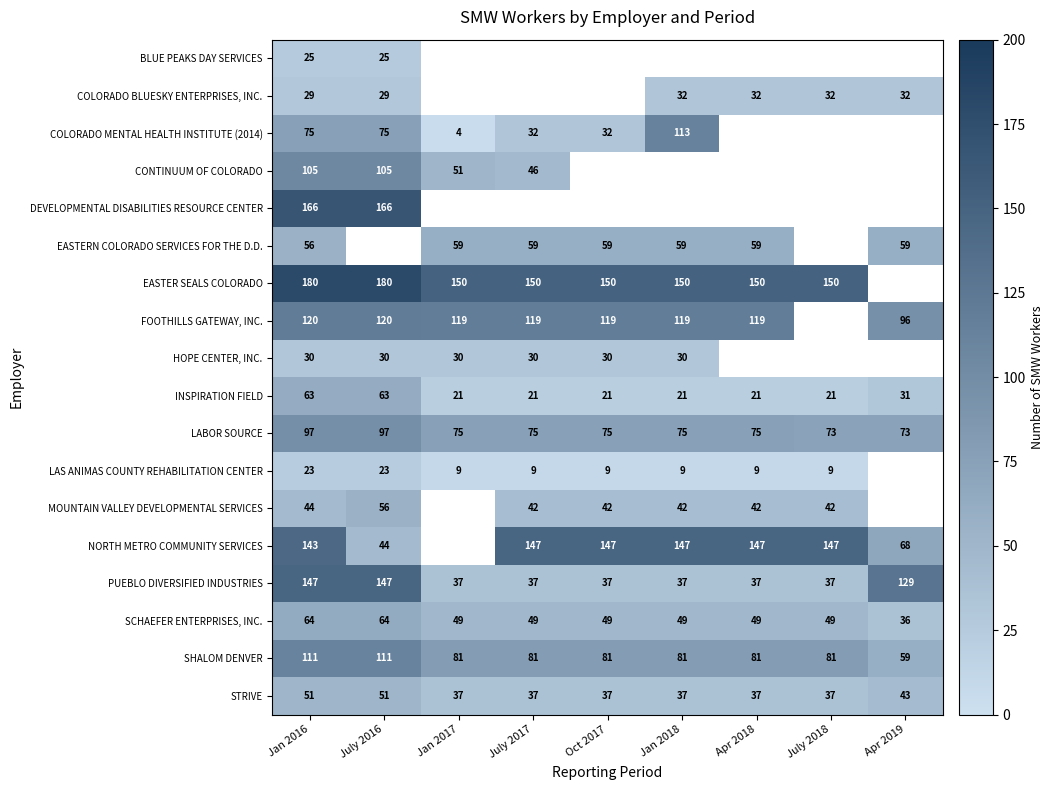

What is the maximum value for STRIVE?

51